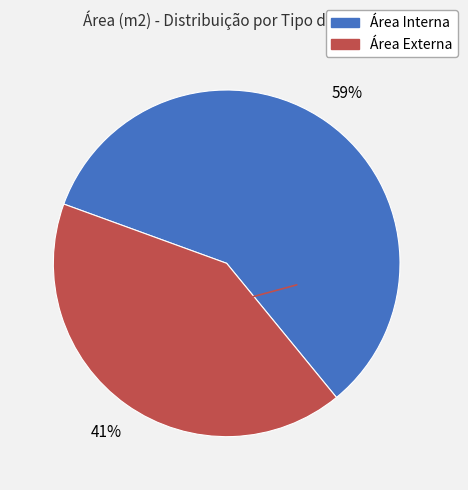

True or false: Área Interna accounts for 70% of the total.

False